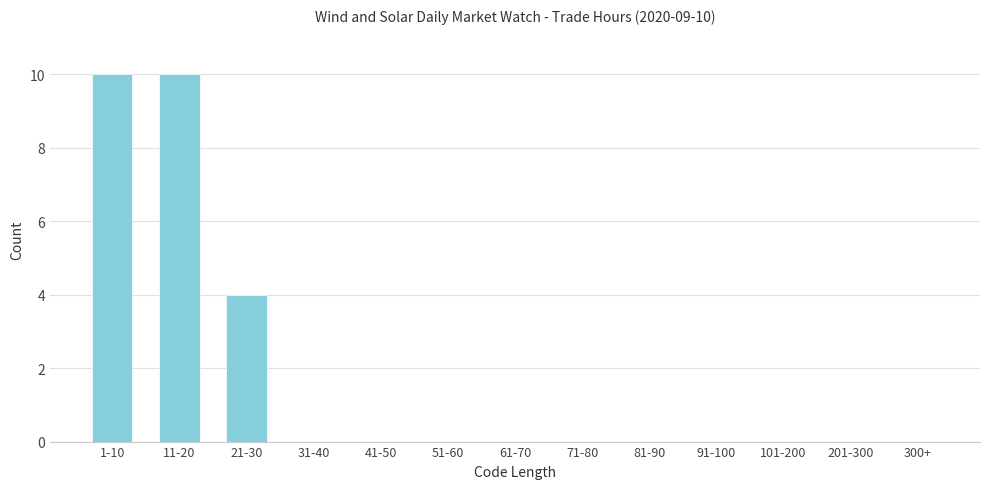

Reading left to right, what are all the values shown in this chart?

1-10=10	11-20=10	21-30=4	31-40=0	41-50=0	51-60=0	61-70=0	71-80=0	81-90=0	91-100=0	101-200=0	201-300=0	300+=0